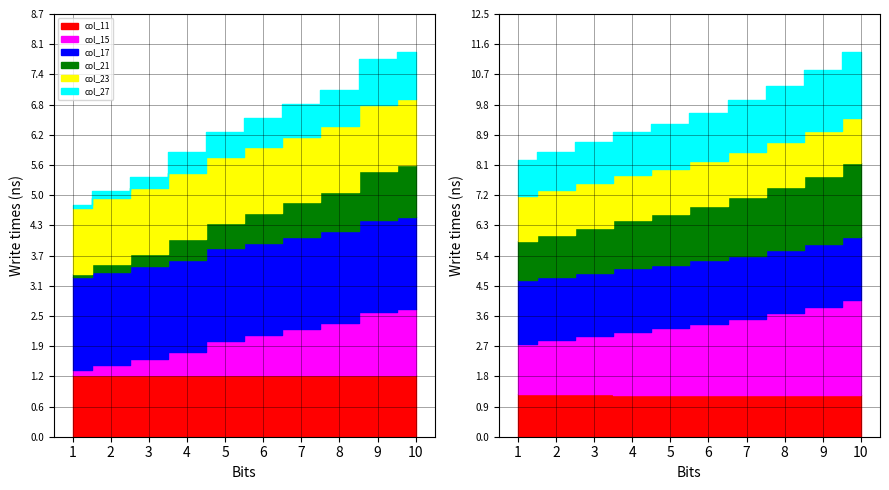

Reading left to right, list all the values displayed in this chart.

col_11: 1.3	1.3	1.3	1.3	1.3	1.3	1.3	1.3	1.3	1.3	1.3	1.3	1.3	1.3	1.2	1.2	1.2	1.2	1.2	1.2
col_15: 0.1	0.2	0.3	0.5	0.7	0.8	0.9	1.1	1.3	1.4	1.5	1.6	1.7	1.9	2.0	2.1	2.3	2.4	2.6	2.8
col_17: 1.9	1.9	1.9	1.9	1.9	1.9	1.9	1.9	1.9	1.9	1.9	1.9	1.9	1.9	1.9	1.9	1.9	1.9	1.9	1.9
col_21: 0.1	0.2	0.3	0.4	0.5	0.6	0.7	0.8	1.0	1.1	1.2	1.2	1.3	1.4	1.5	1.6	1.7	1.9	2.0	2.2
col_23: 1.4	1.4	1.3	1.3	1.3	1.3	1.3	1.3	1.3	1.3	1.3	1.3	1.3	1.3	1.3	1.3	1.3	1.3	1.3	1.3
col_27: 0.1	0.1	0.2	0.4	0.5	0.6	0.7	0.8	0.9	1.0	1.1	1.1	1.2	1.3	1.3	1.4	1.5	1.7	1.8	1.9